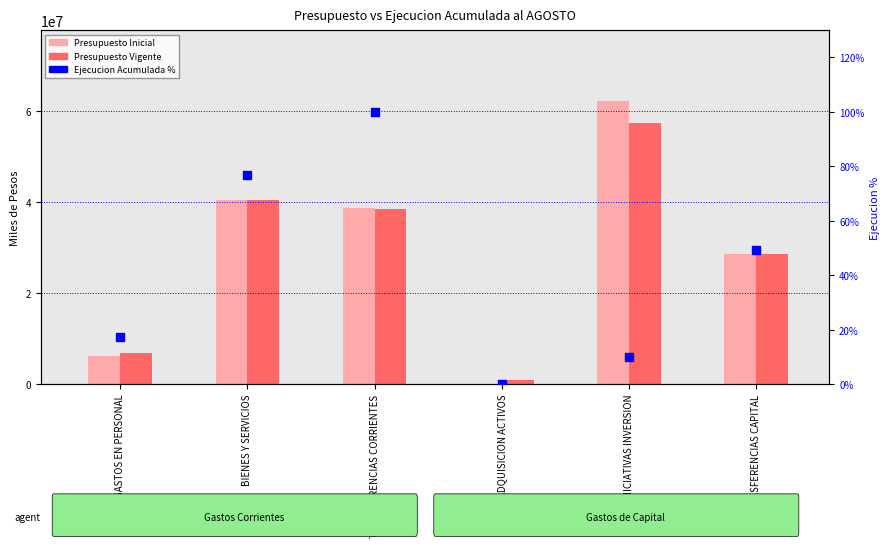

What is the total value across all series at ADQUISICION ACTIVOS?

1031474.1